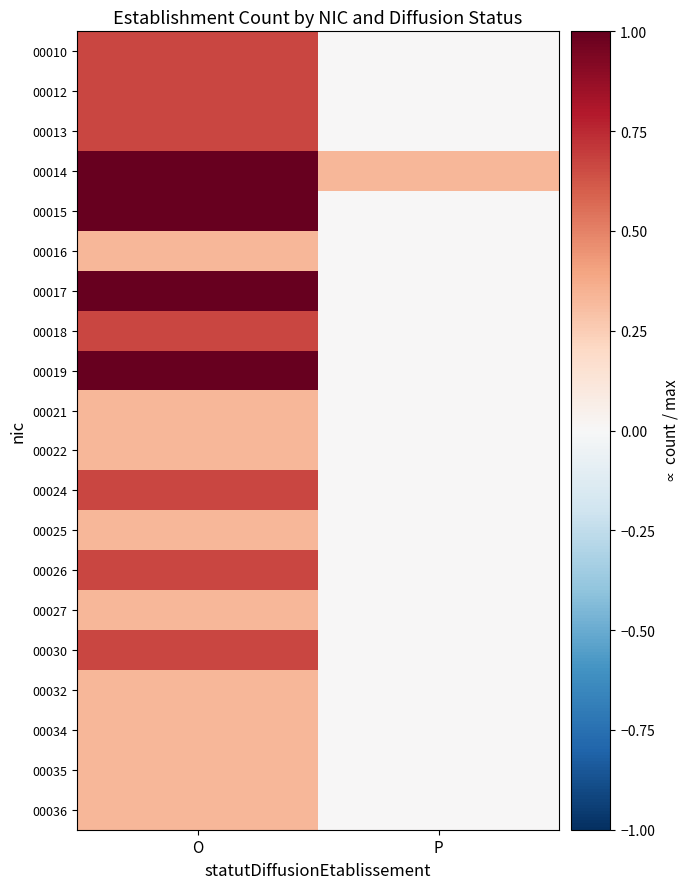

What is the total value across all series at P?

0.3